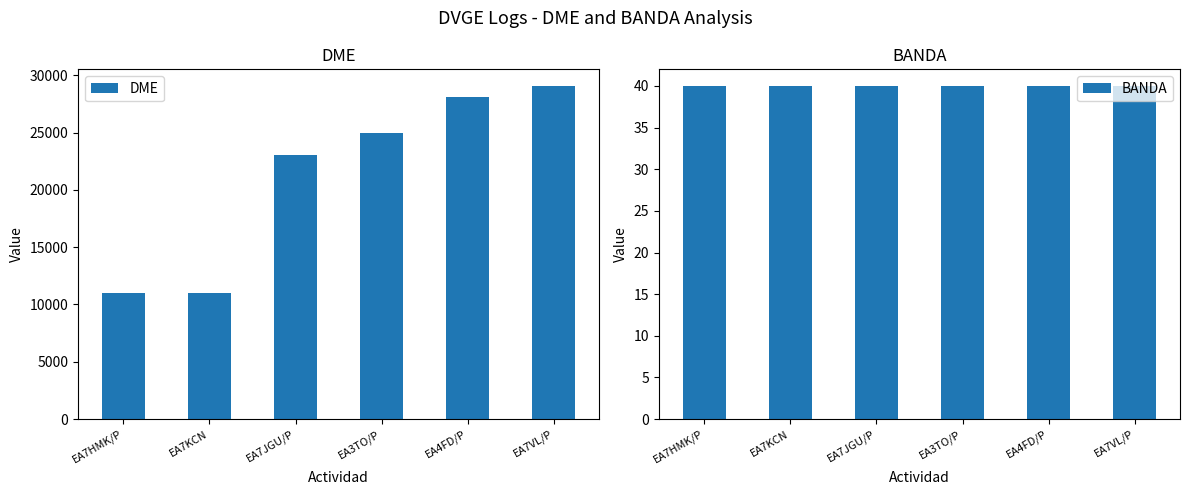

At which label is DME closest to 20045?

EA7JGU/P